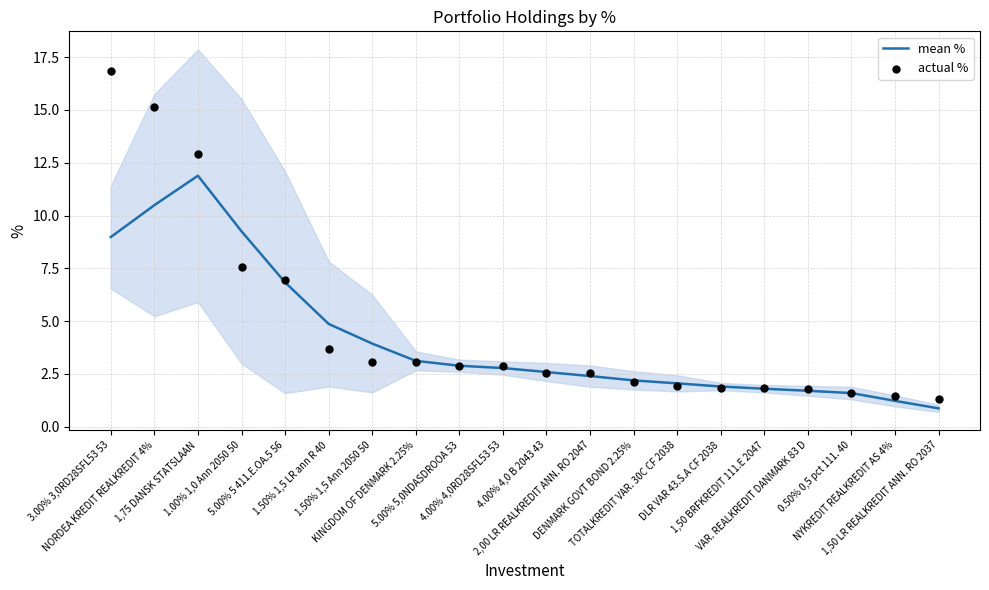

Which series has the largest total across all categories?

actual %